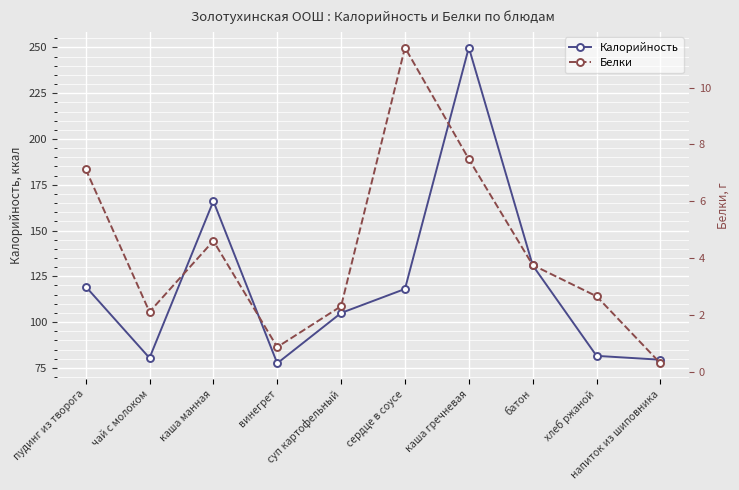

Is it true that Калорийность equals 39.2 at батон?

False